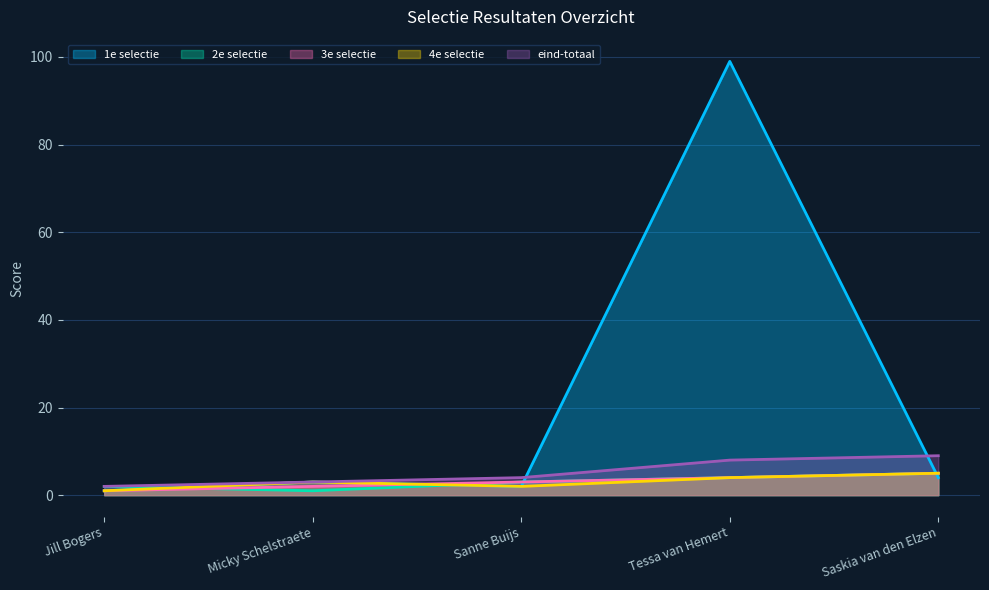

What is the value of the 2e selectie point at the 4th from the left?

4